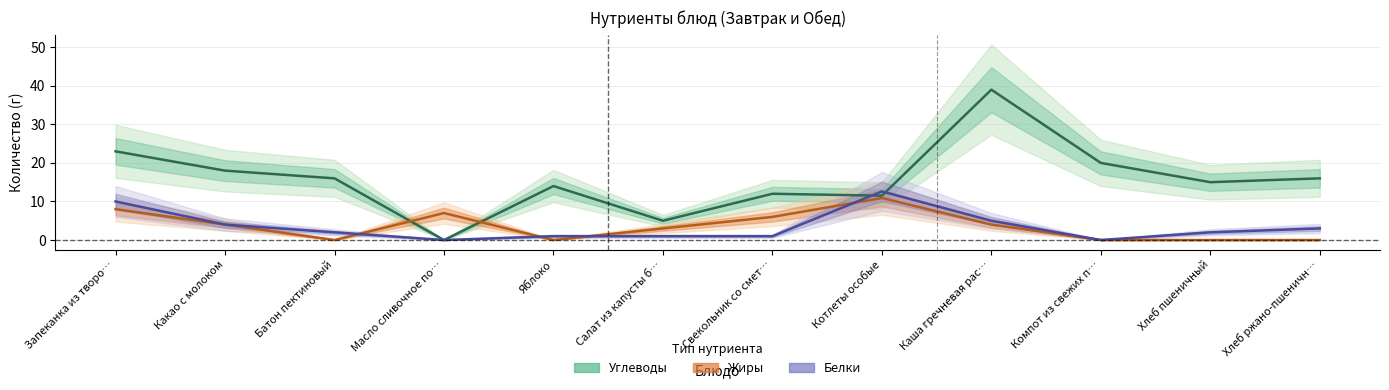

What is the sum of all Белки values?

41.6